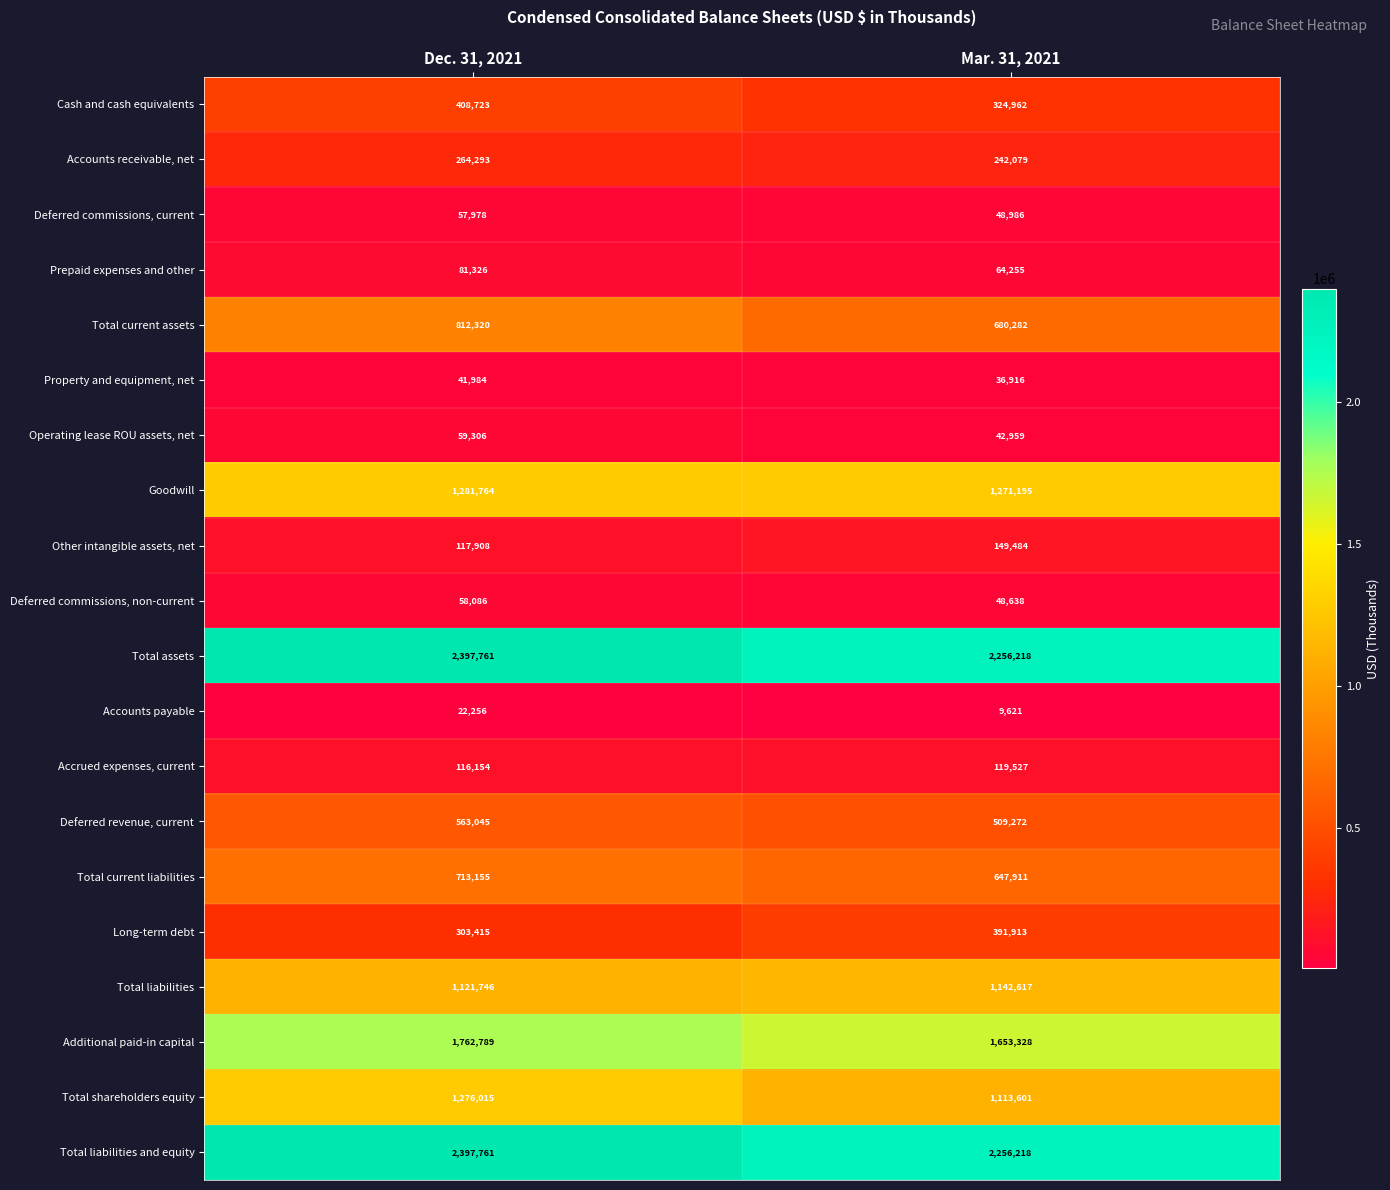

What is the sum of the Cash and cash equivalents values at Dec. 31, 2021 and Mar. 31, 2021?

733685